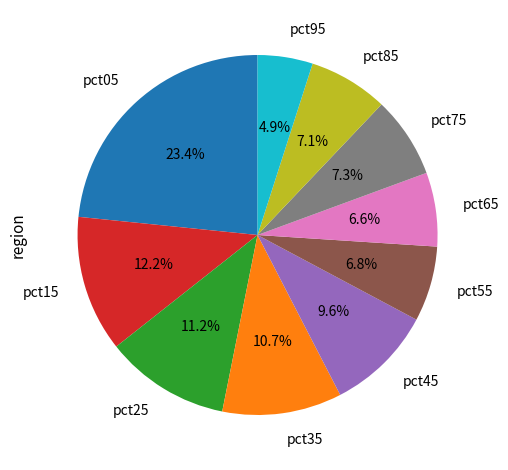

Is it true that pct55 is 19% of the pie?

False